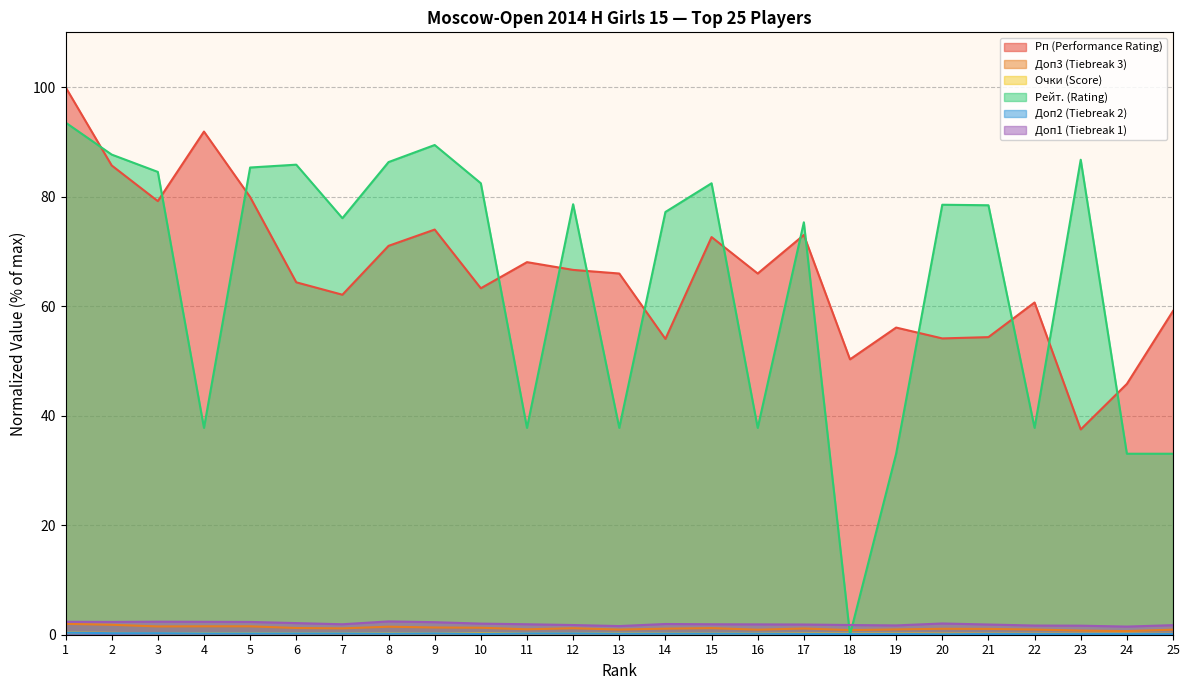

In Доп3, how many points are higher than both neighbors (excluding endpoints)?

5